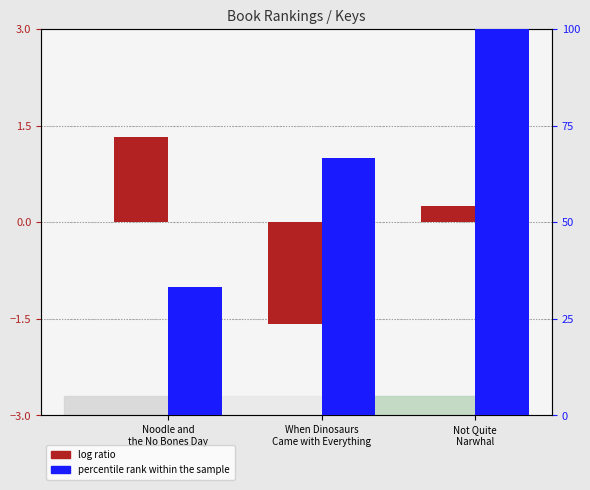

At how many categories does at least one series exceed 34?

2